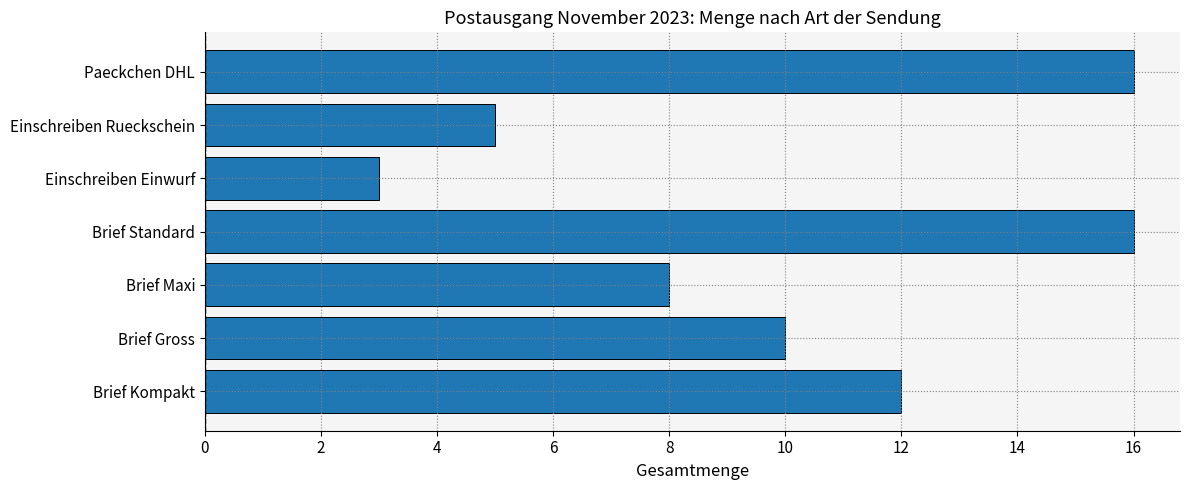

Between Brief Gross and Einschreiben Einwurf, which is larger?

Brief Gross